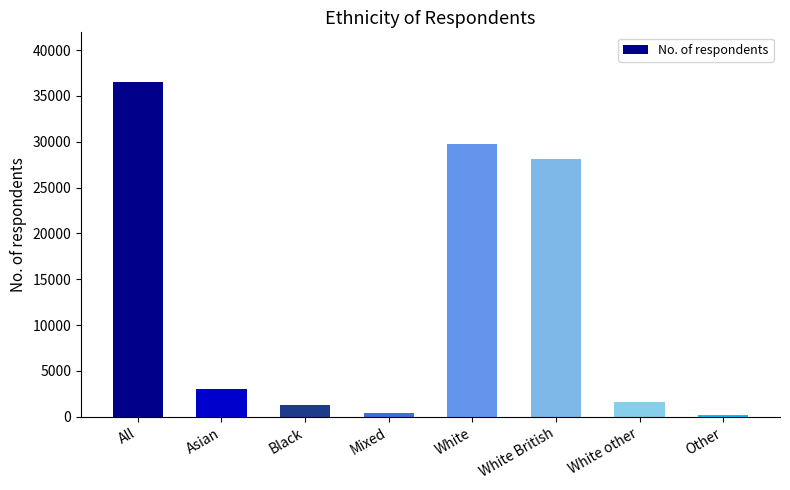

What is the greatest value displayed?

36461